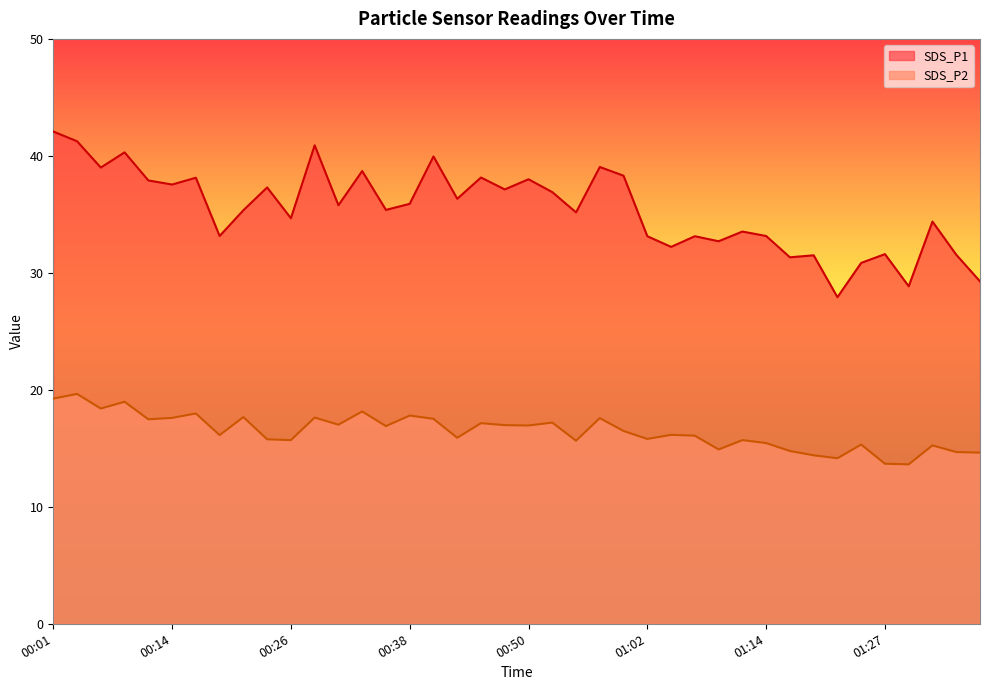

What is the difference between the maximum and minimum values in the SDS_P2 series?

6.0